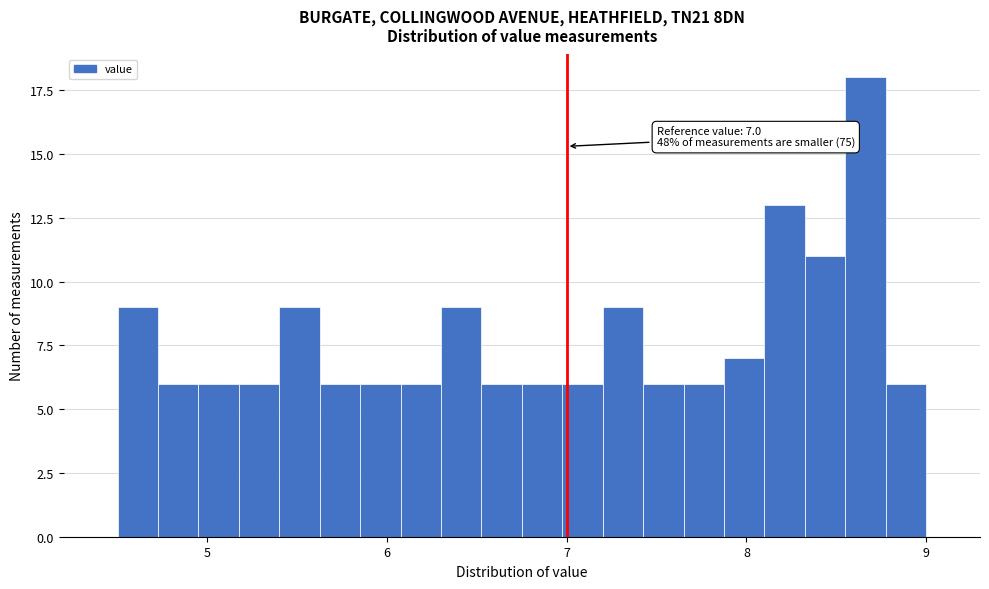

Around what value on the x-axis is the tallest bar? Give the approximate position of its centre, as read against the axis.

8.7